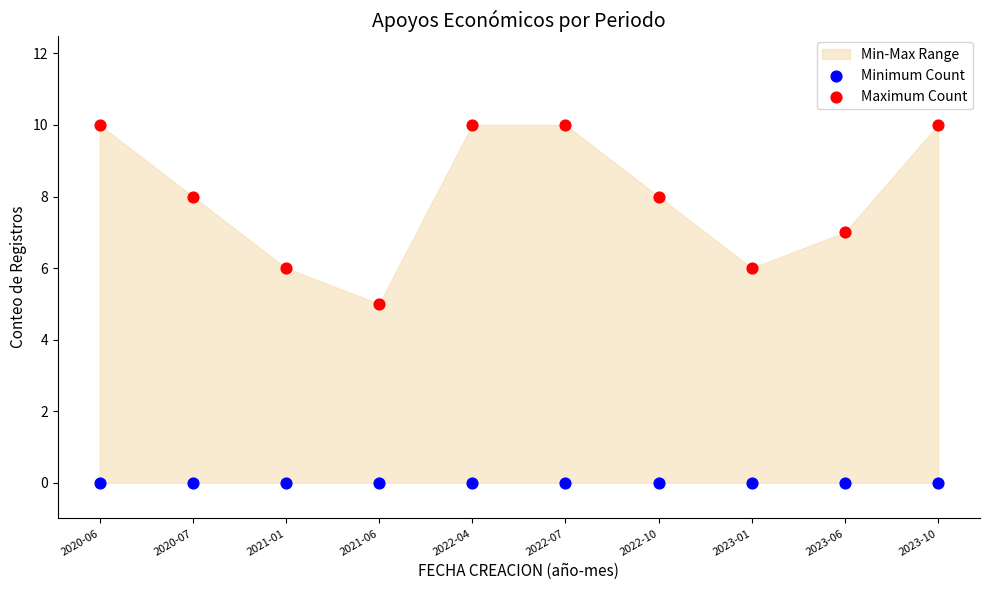

Which series contains the highest Y value?

Maximum Count